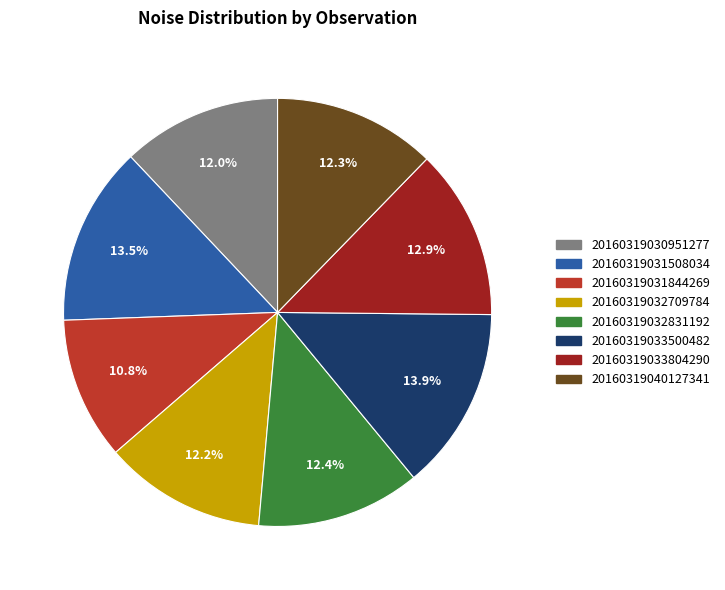

How many segments does this pie chart have?

8